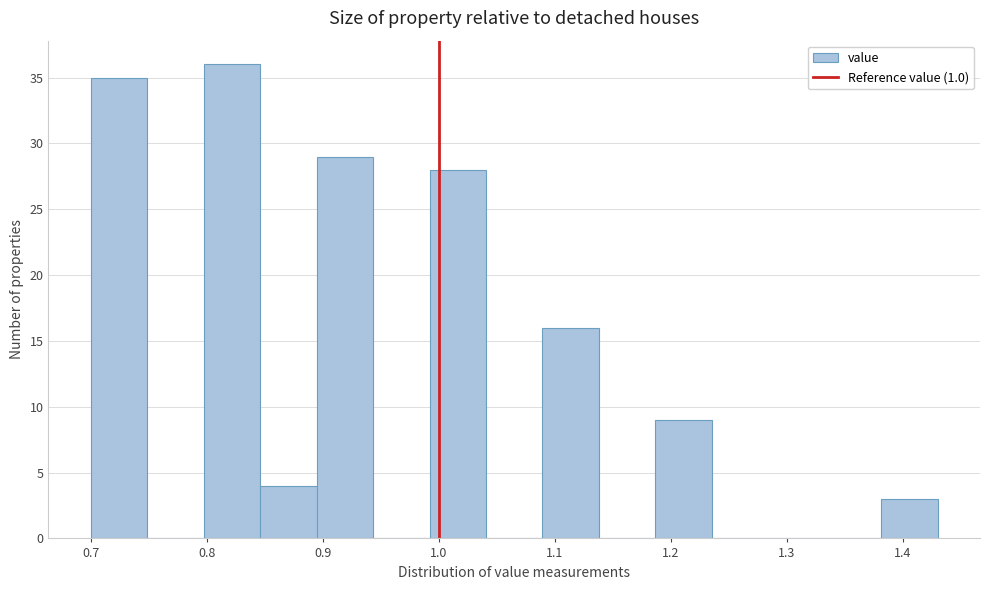

Reading left to right, list every bar in this chart as the range it spans on the x-axis followed by its height. Neither the bar edges nor the heights are printed on the chart, so give them approximately, as read against the axes.

0.70 to 0.75: 35
0.75 to 0.80: 0
0.80 to 0.85: 36
0.85 to 0.89: 4
0.89 to 0.94: 29
0.94 to 0.99: 0
0.99 to 1.04: 28
1.04 to 1.09: 0
1.09 to 1.14: 16
1.14 to 1.19: 0
1.19 to 1.24: 9
1.24 to 1.28: 0
1.28 to 1.33: 0
1.33 to 1.38: 0
1.38 to 1.43: 3